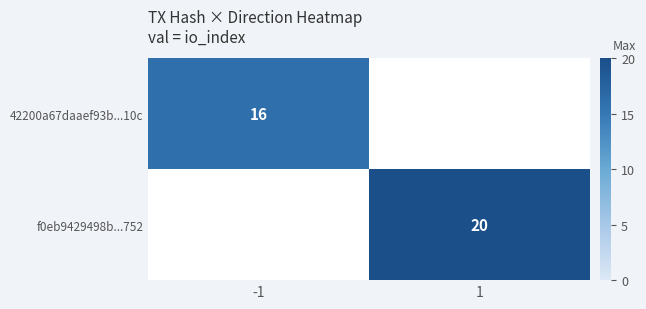

Is the value of f0eb9429498b...752 at 1 greater than the value of 42200a67daaef93b...10c at -1?

Yes